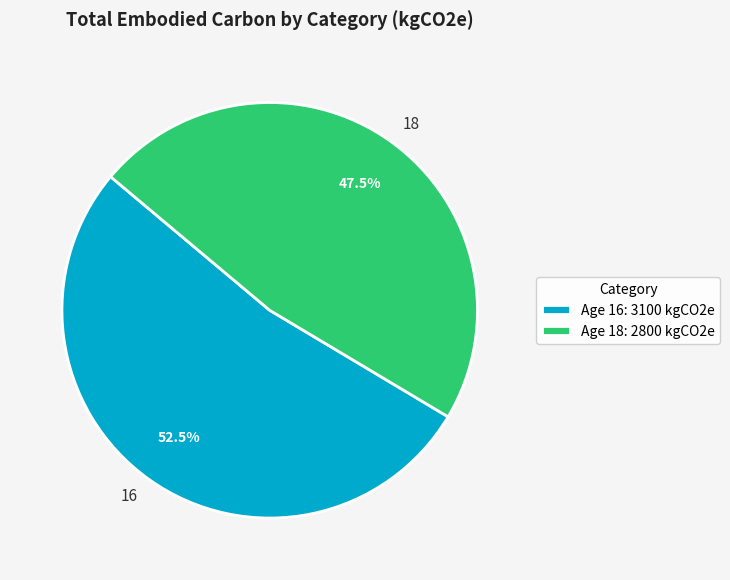

To the nearest percent, what is the combined percentage of 16 and 18?

100%